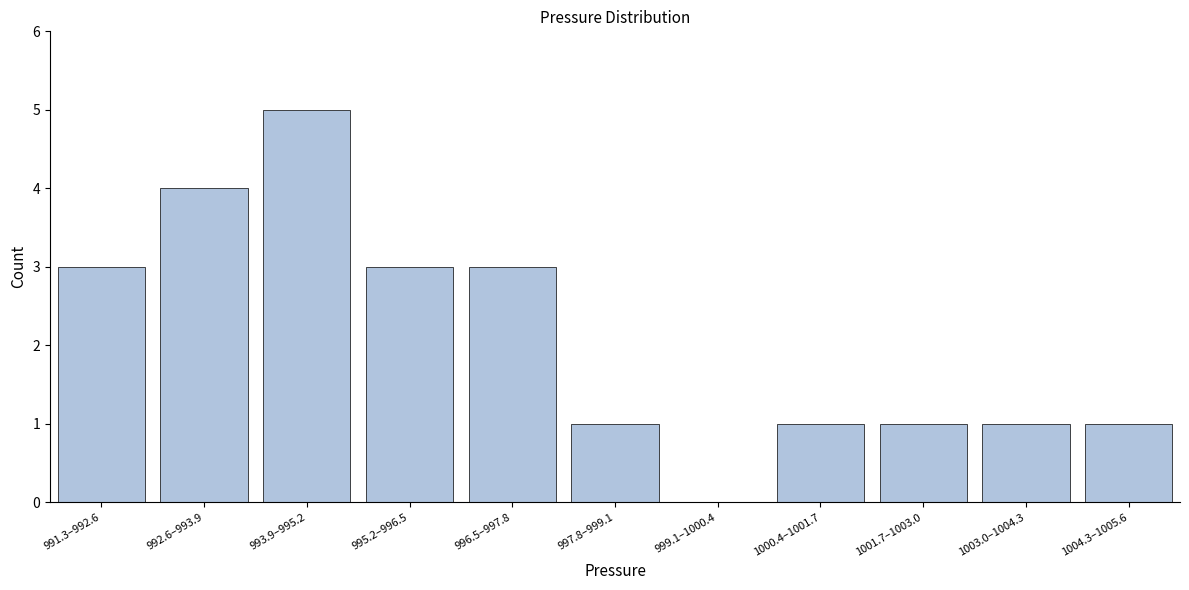

Reading left to right, what are all the values shown in this chart?

991.3–992.6=3	992.6–993.9=4	993.9–995.2=5	995.2–996.5=3	996.5–997.8=3	997.8–999.1=1	999.1–1000.4=0	1000.4–1001.7=1	1001.7–1003.0=1	1003.0–1004.3=1	1004.3–1005.6=1